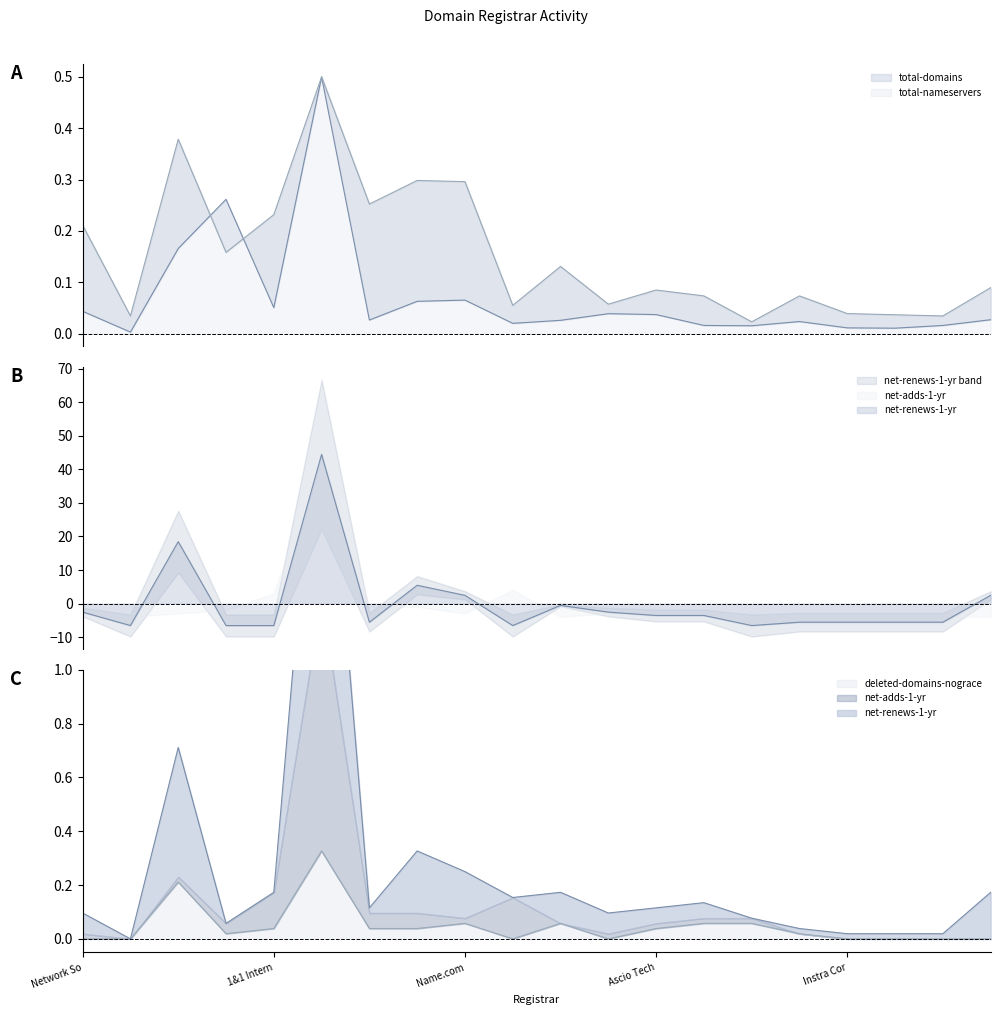

The deleted-domains-nograce series shows 0.0 at Instra Cor. True or false?

True